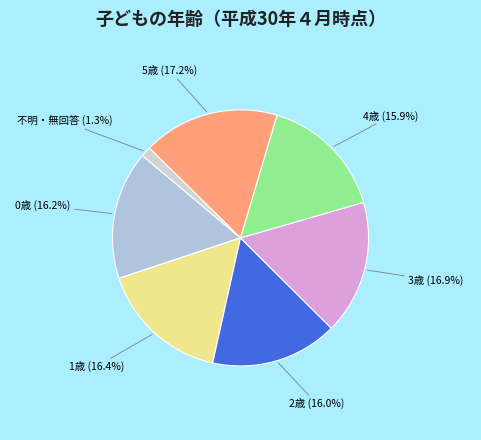

To the nearest percent, what is the average slice percentage?

14%